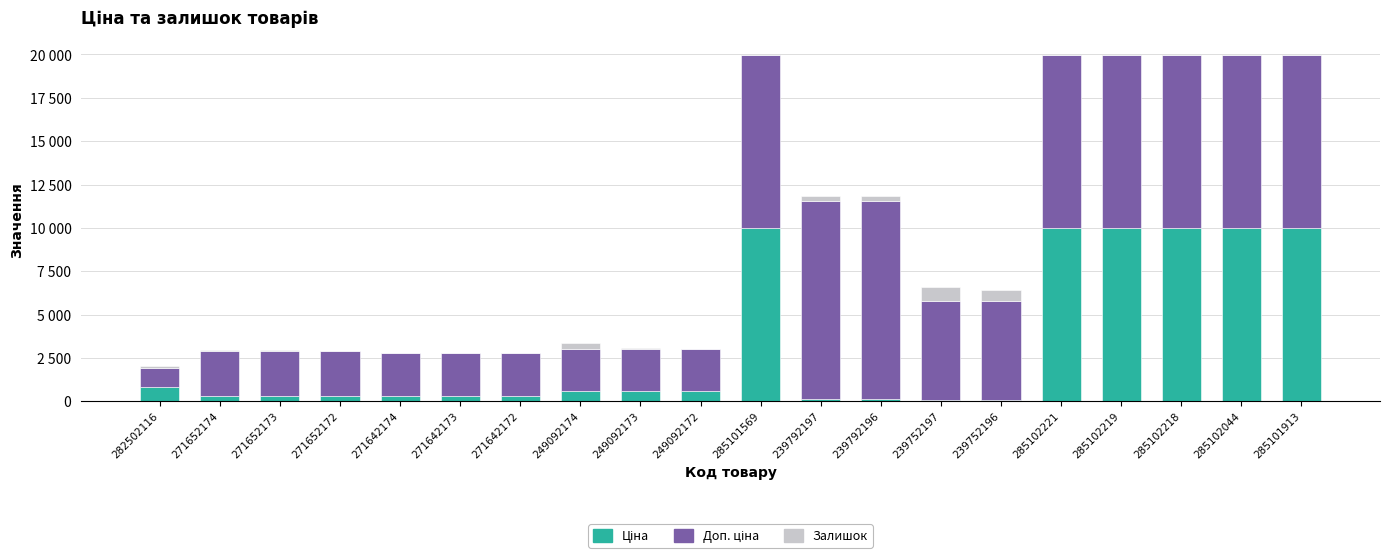

Are the bars grouped side by side (vs. stacked)?

No